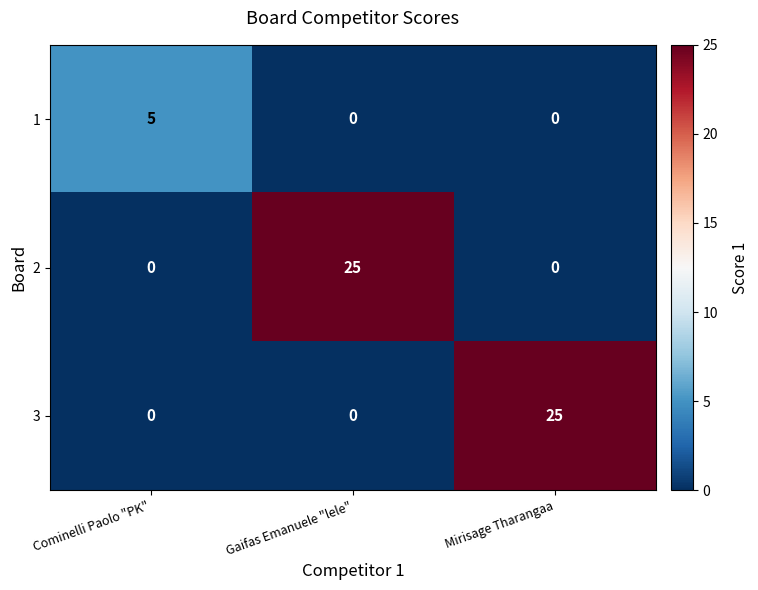

What is the total value across all series at Gaifas Emanuele "lele"?

25